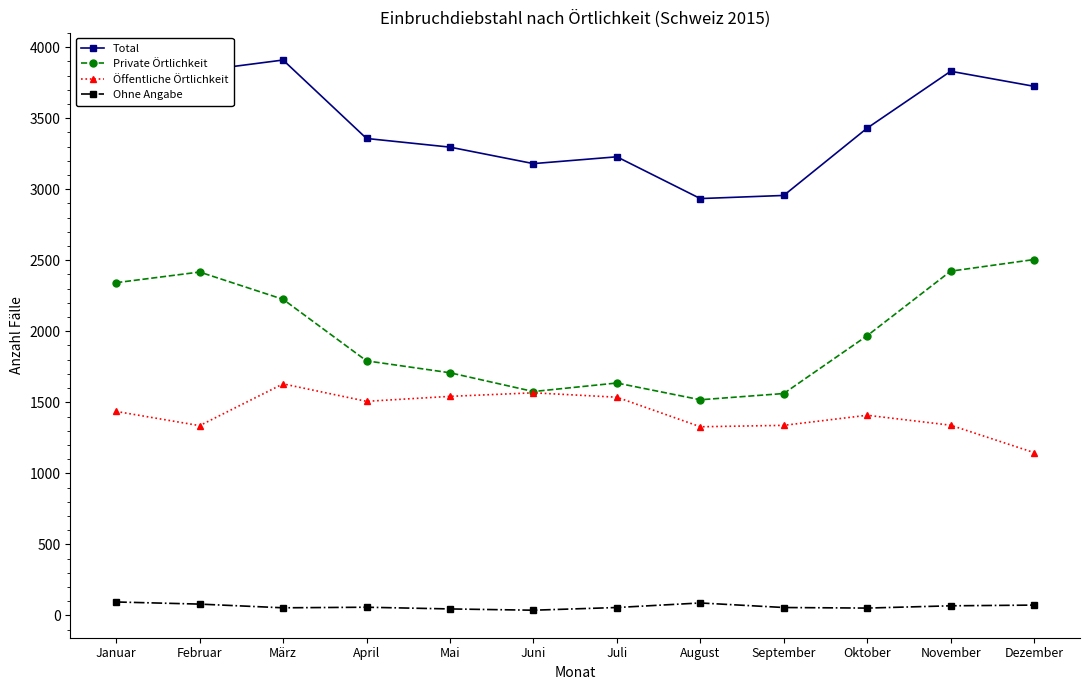

Which series has the largest total across all categories?

Total